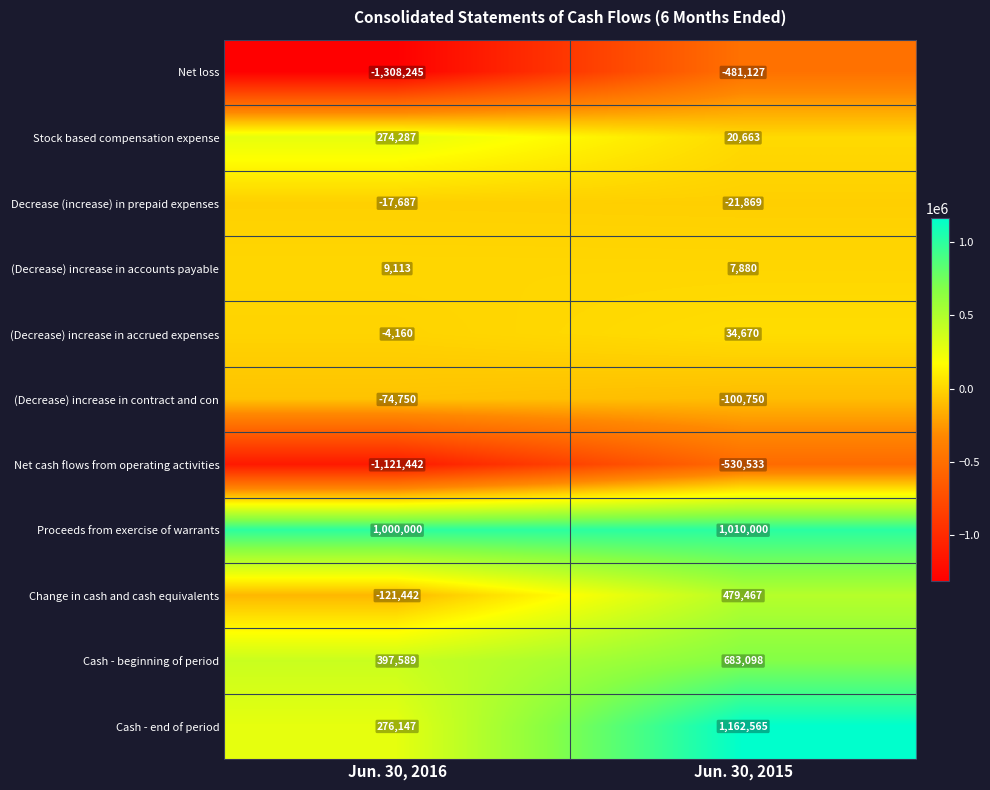

Which series has the largest range (max minus min)?

Cash - end of period